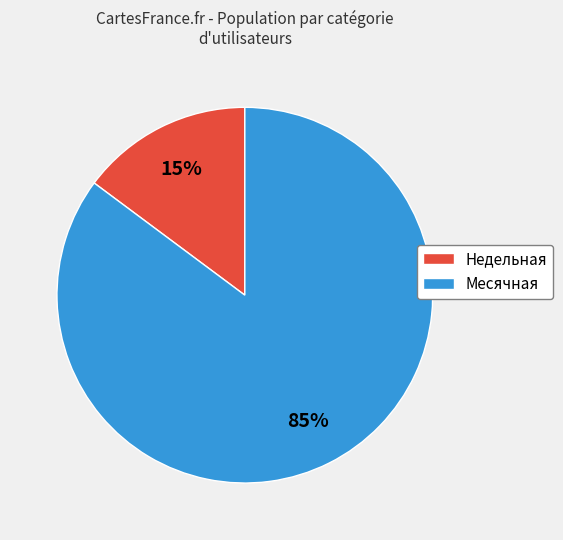

Rank the categories by value from lowest to highest.

Недельная, Месячная